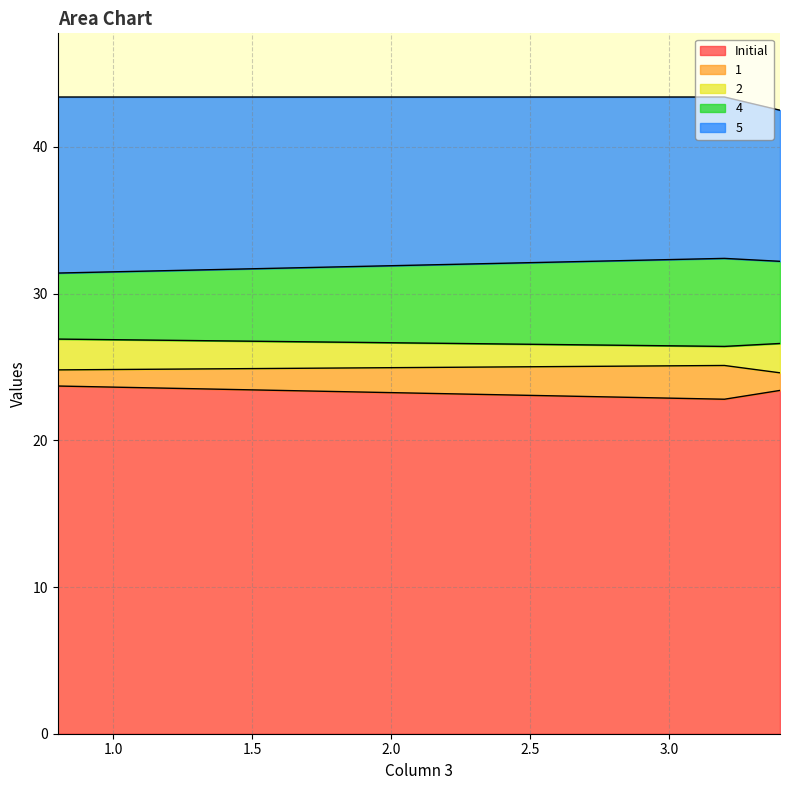

The Initial series shows 6.2 at 3.2. True or false?

False